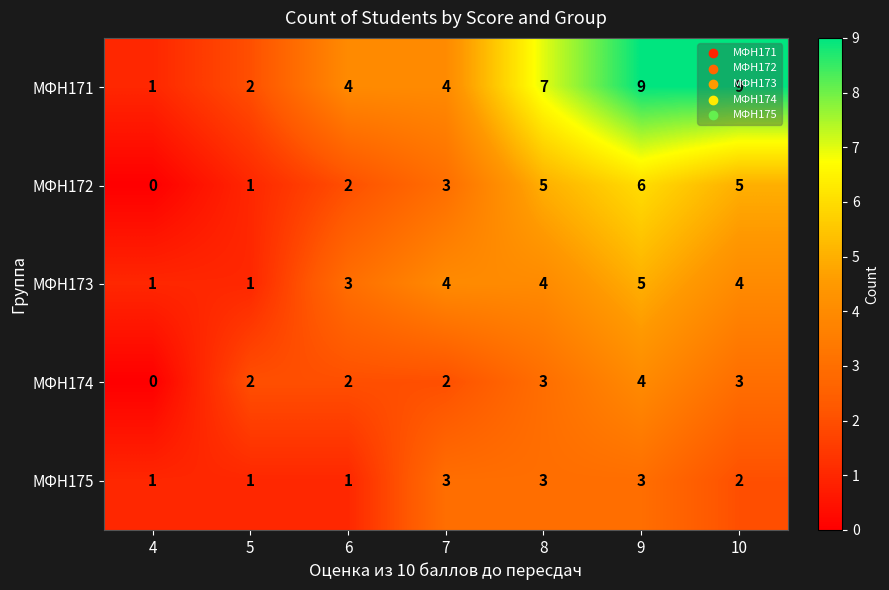

Is it true that МФН175 equals 5 at 8?

False